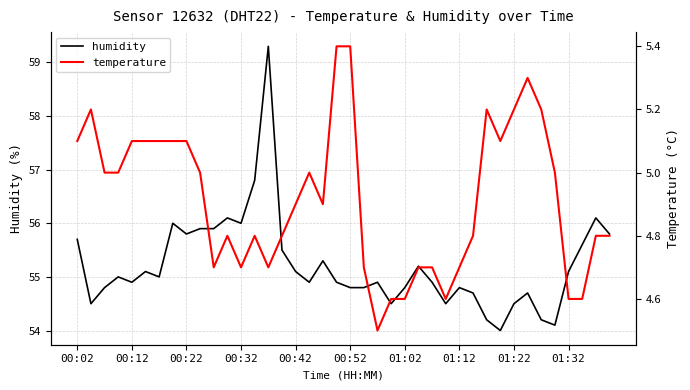

True or false: humidity has a value of 84.2 at 00:02.

False